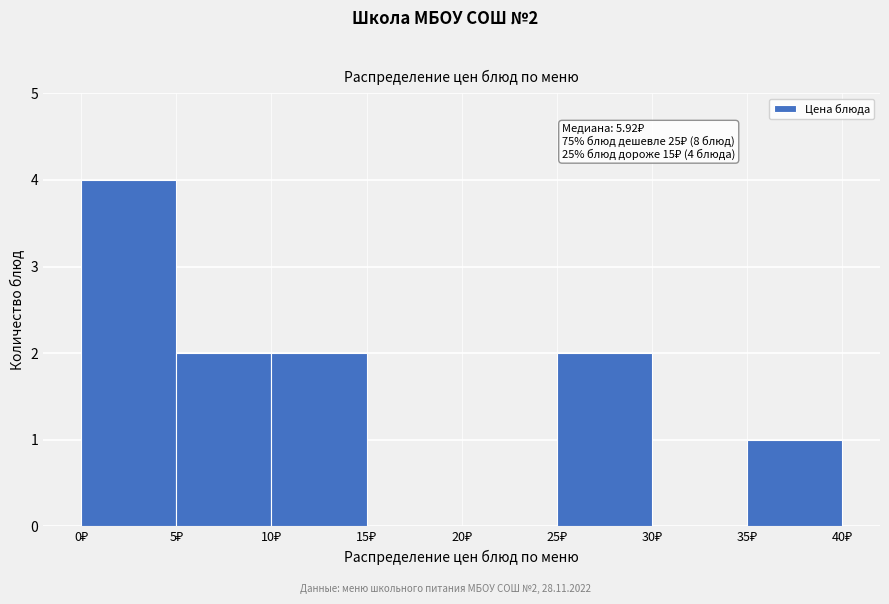

Over which range of the x-axis is the bar tallest?

0 to 5